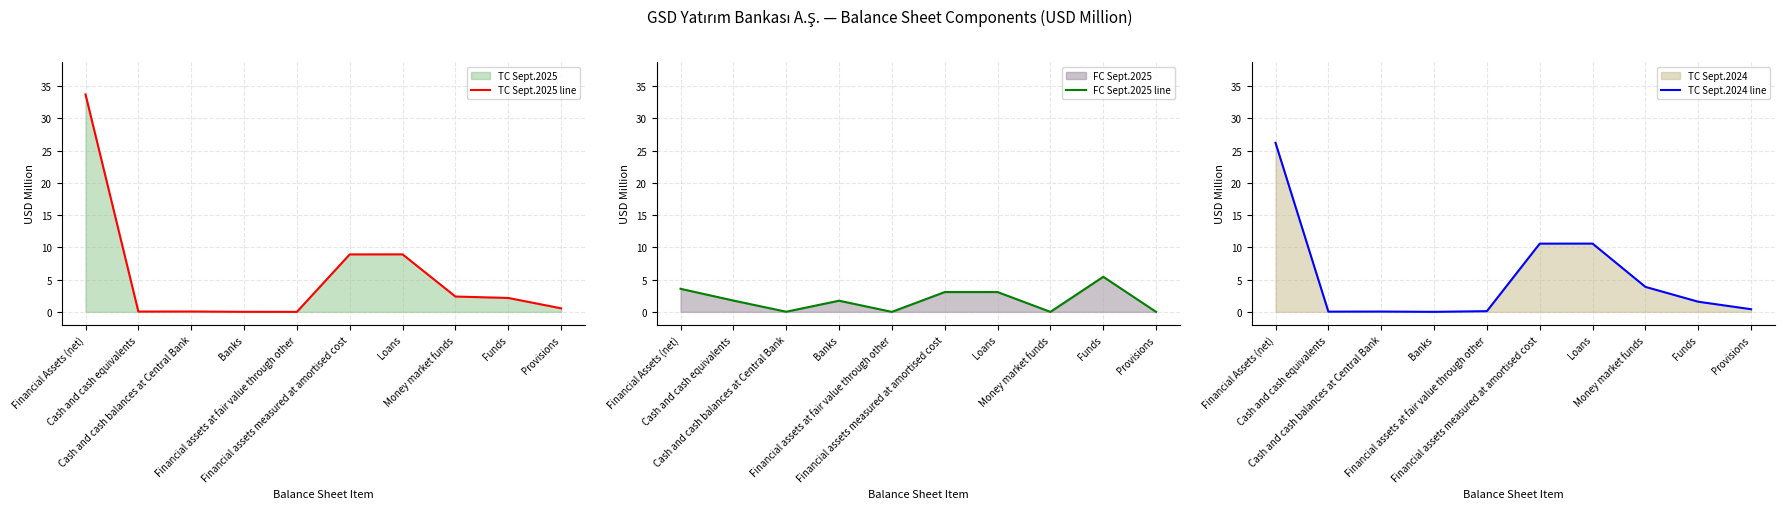

Where does the FC Sept.2025 line series first go above 1?

Financial Assets (net)